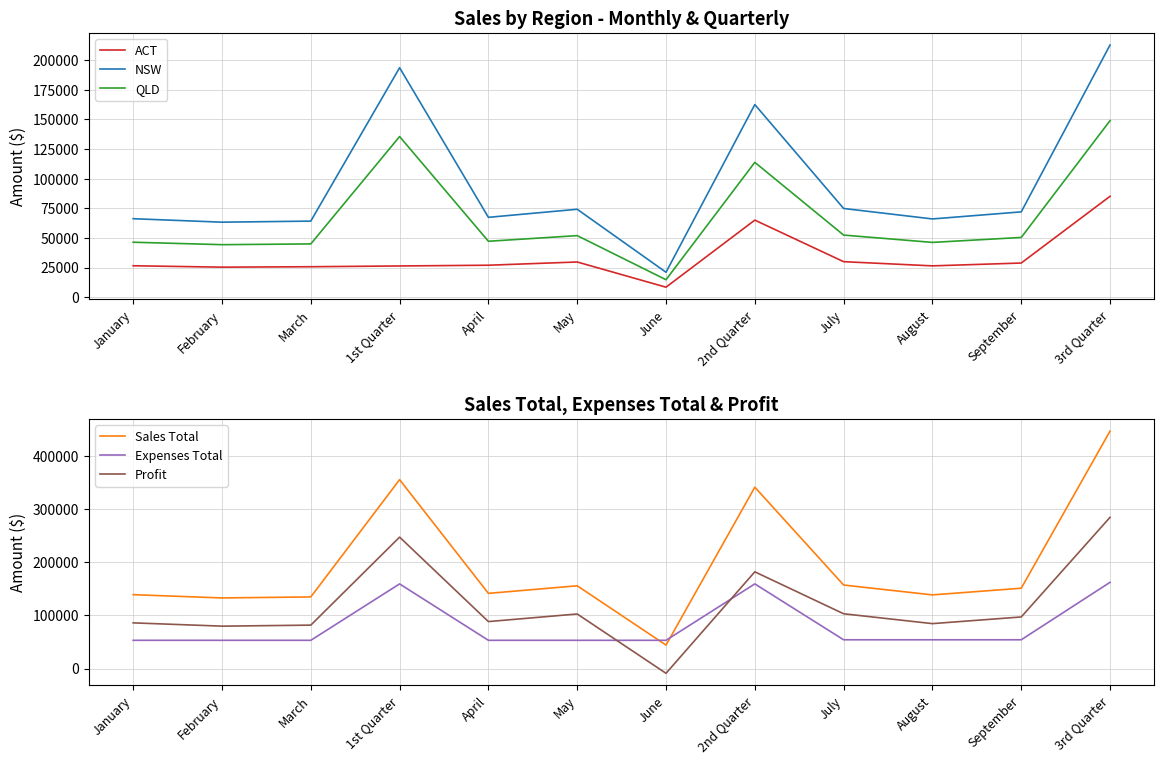

Where is the first local maximum for QLD?

1st Quarter